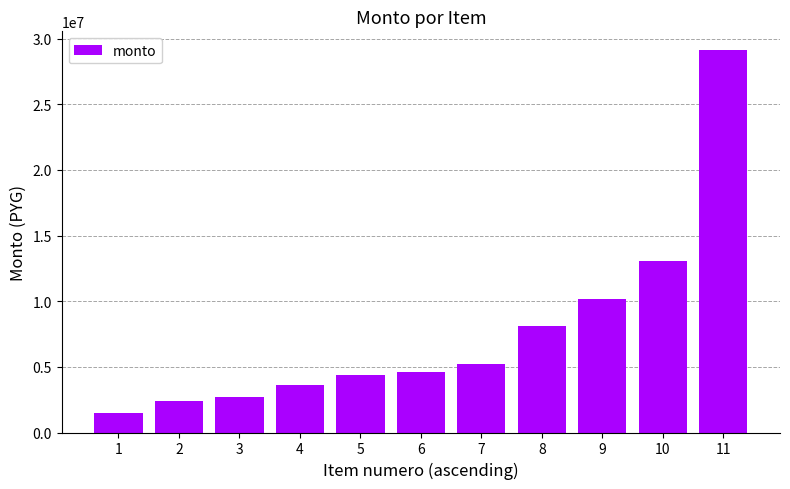

The value at 5 is 1800912. True or false?

False